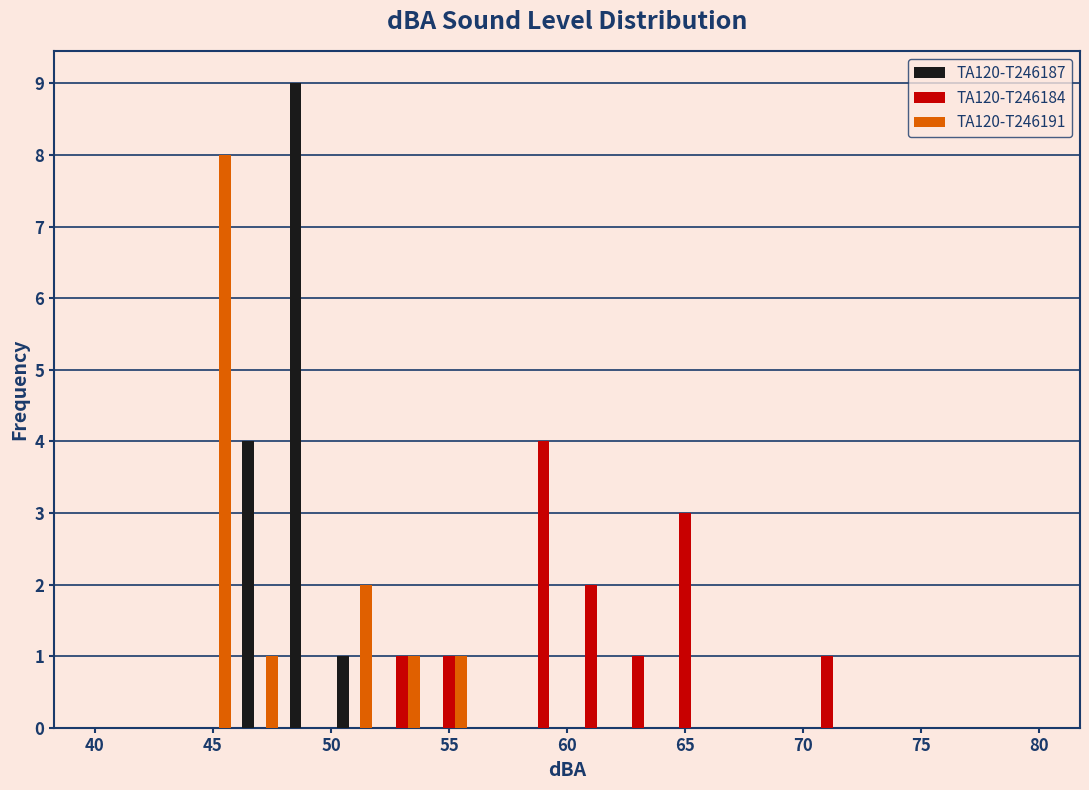

In the TA120-T246187 series, which range on the x-axis has the tallest bar?

48 to 50